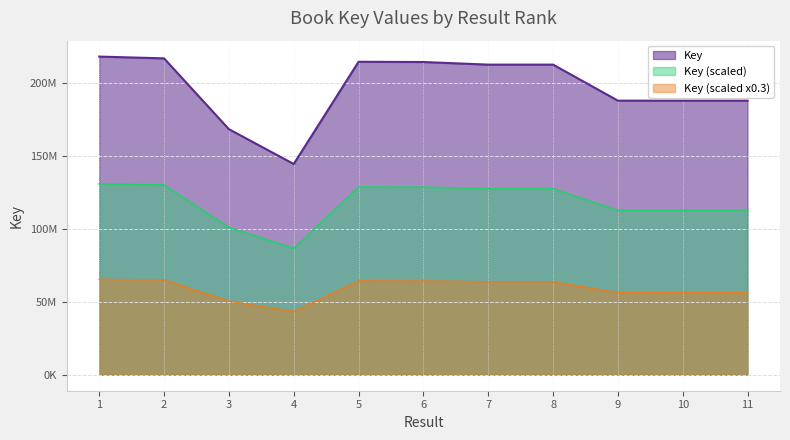

Does the chart have visible grid lines?

Yes